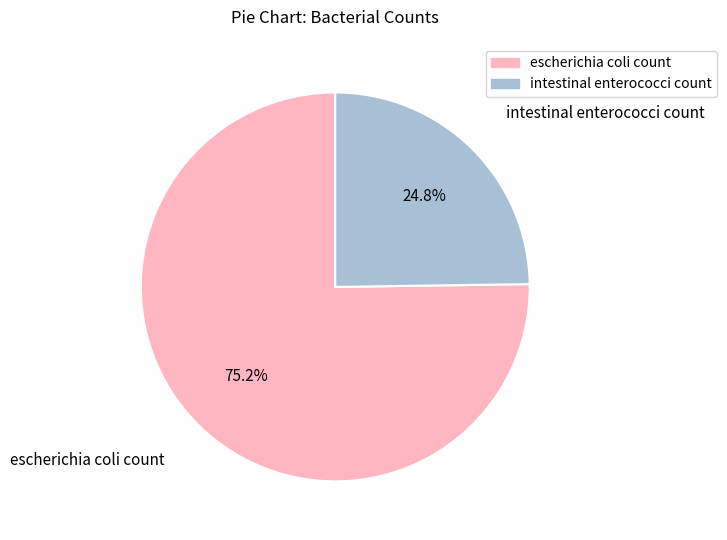

How many segments does this pie chart have?

2